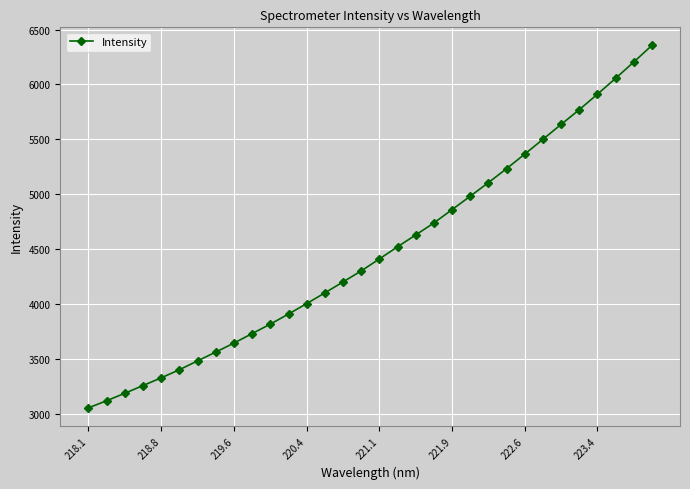

What is the maximum value shown in the chart?

6354.9